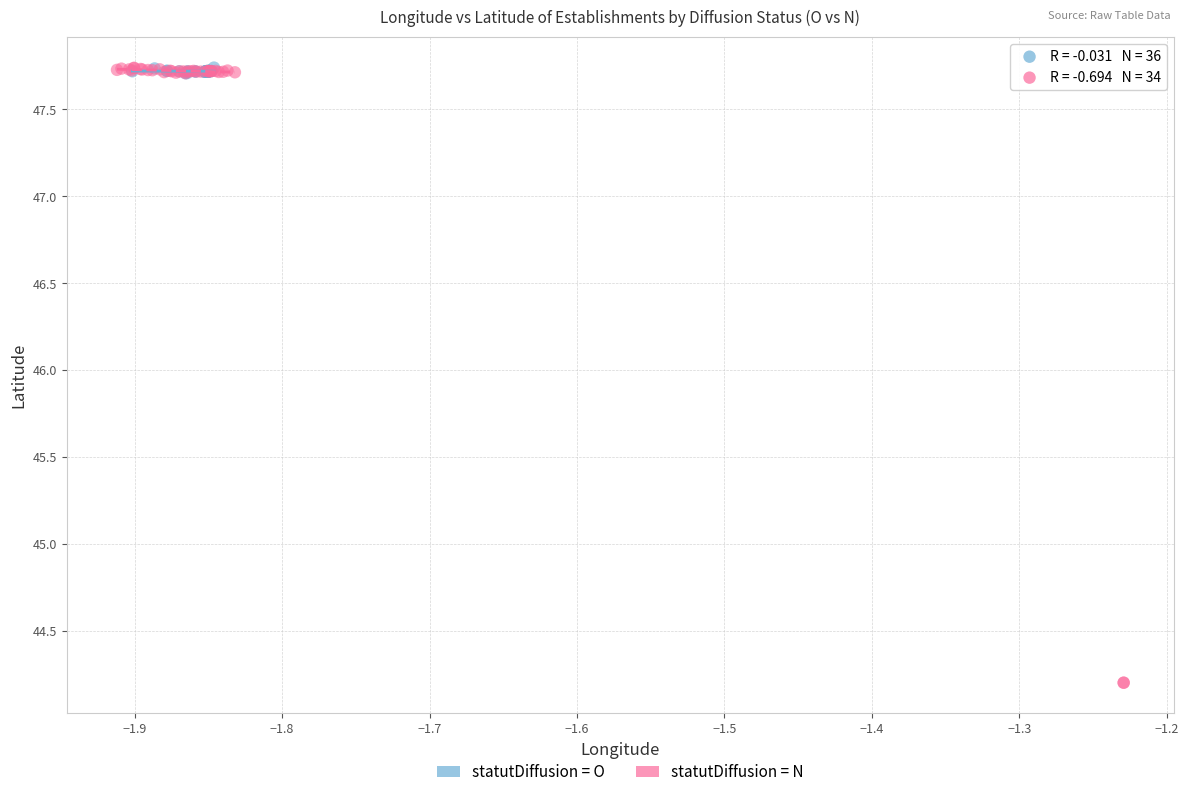

Which series has the widest spread of Y values?

statutDiffusion = N